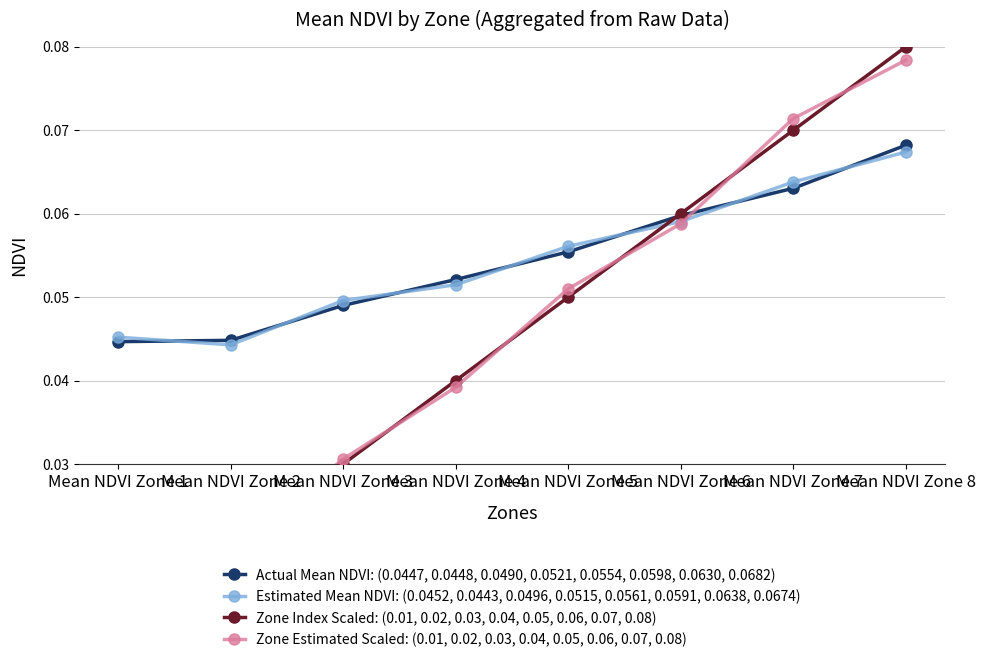

What is the difference between the maximum and minimum values in the Zone Index Scaled: (0.01, 0.02, 0.03, 0.04, 0.05, 0.06, 0.07, 0.08) series?

0.1